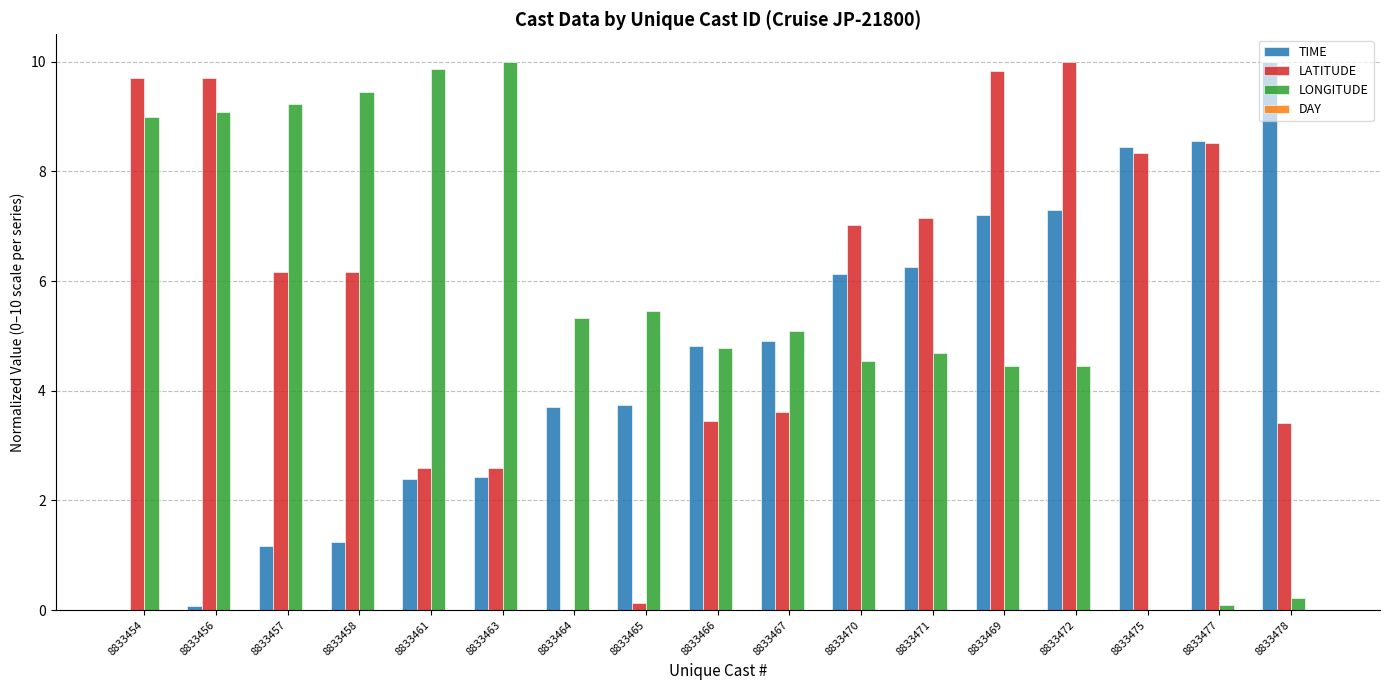

What is the total value across all series at 8833471?

18.1